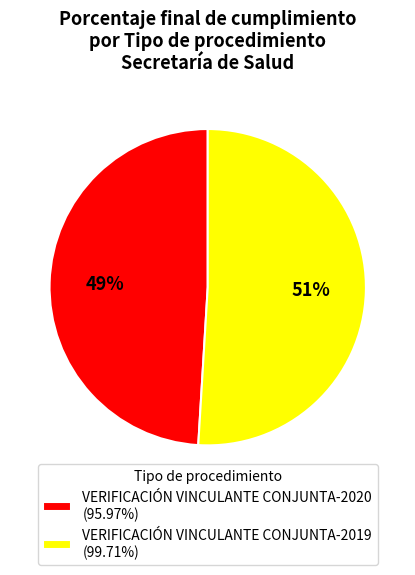

Is the sum of VERIFICACIÓN VINCULANTE CONJUNTA-2020 and VERIFICACIÓN VINCULANTE CONJUNTA-2019 greater than half?

Yes